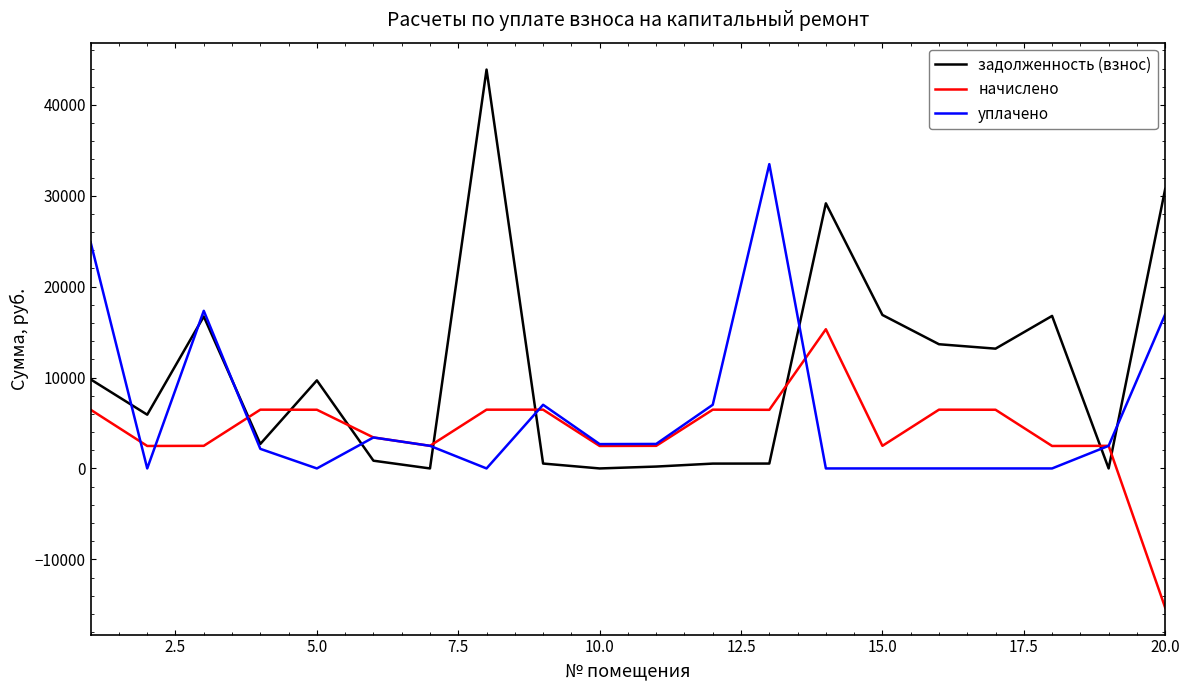

List the series in order of their peak value, lowest first.

начислено, уплачено, задолженность (взнос)